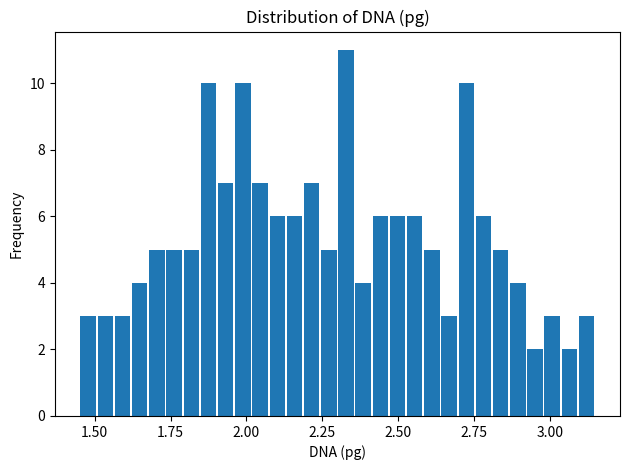

Around what value on the x-axis is the tallest bar? Give the approximate position of its centre, as read against the axis.

2.35